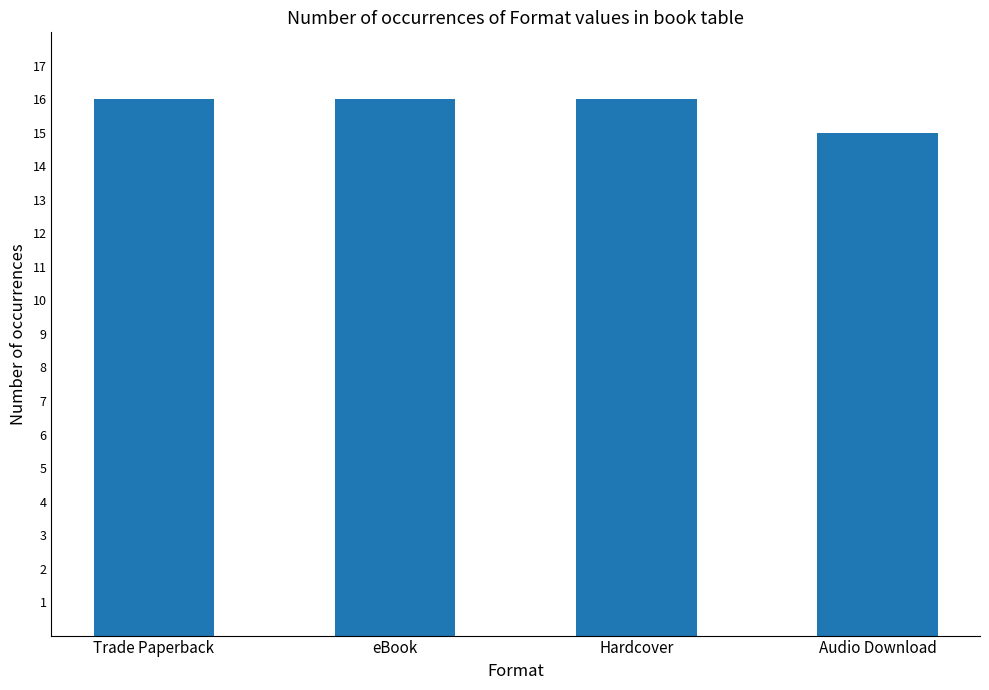

Reading left to right, list all the values displayed in this chart.

16	16	16	15